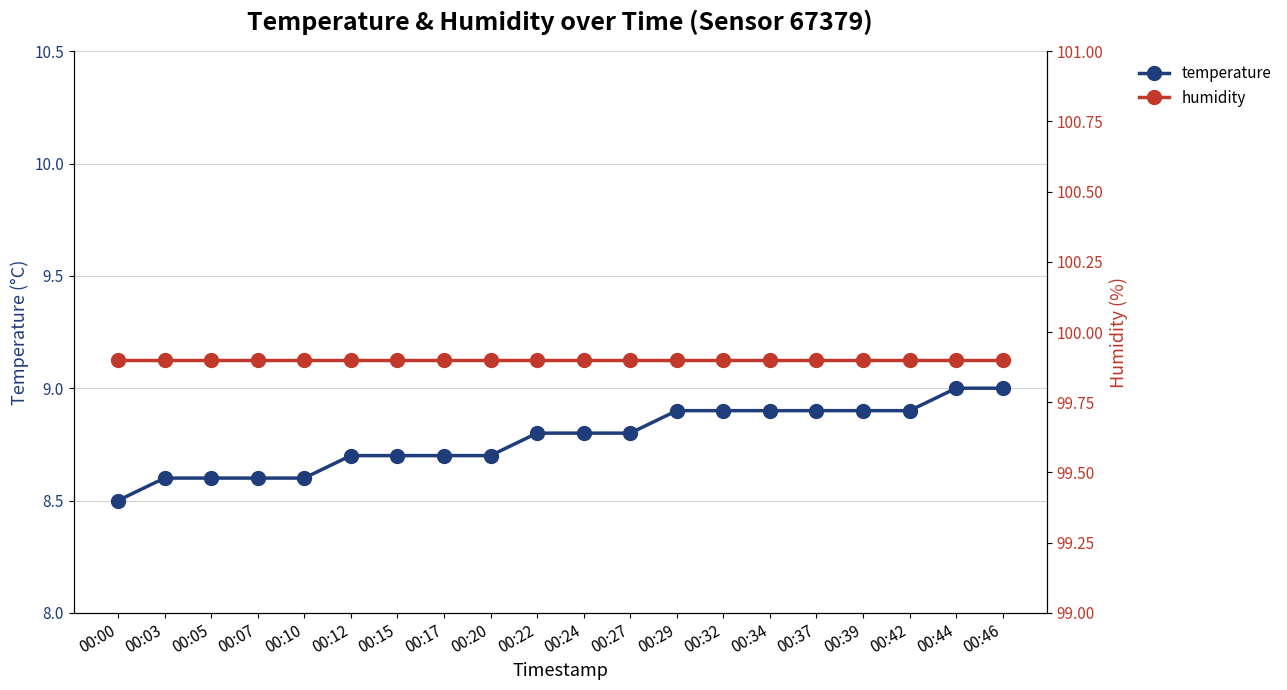

What is the difference between the maximum and minimum values in the temperature series?

0.5